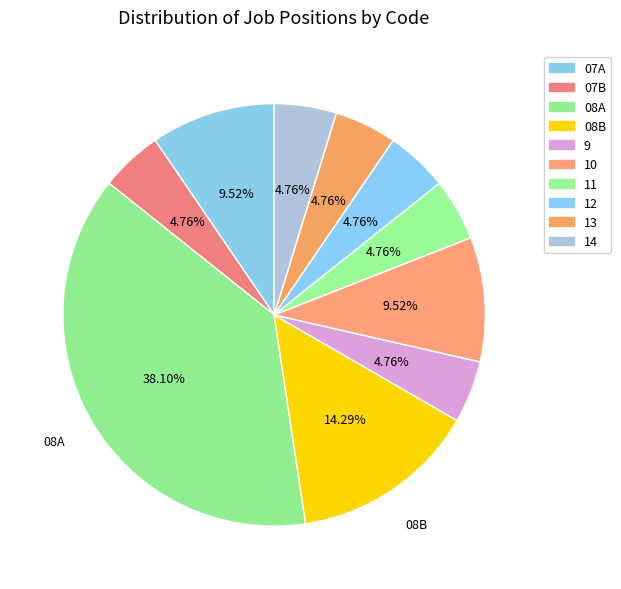

Count the number of slices in the pie.

10